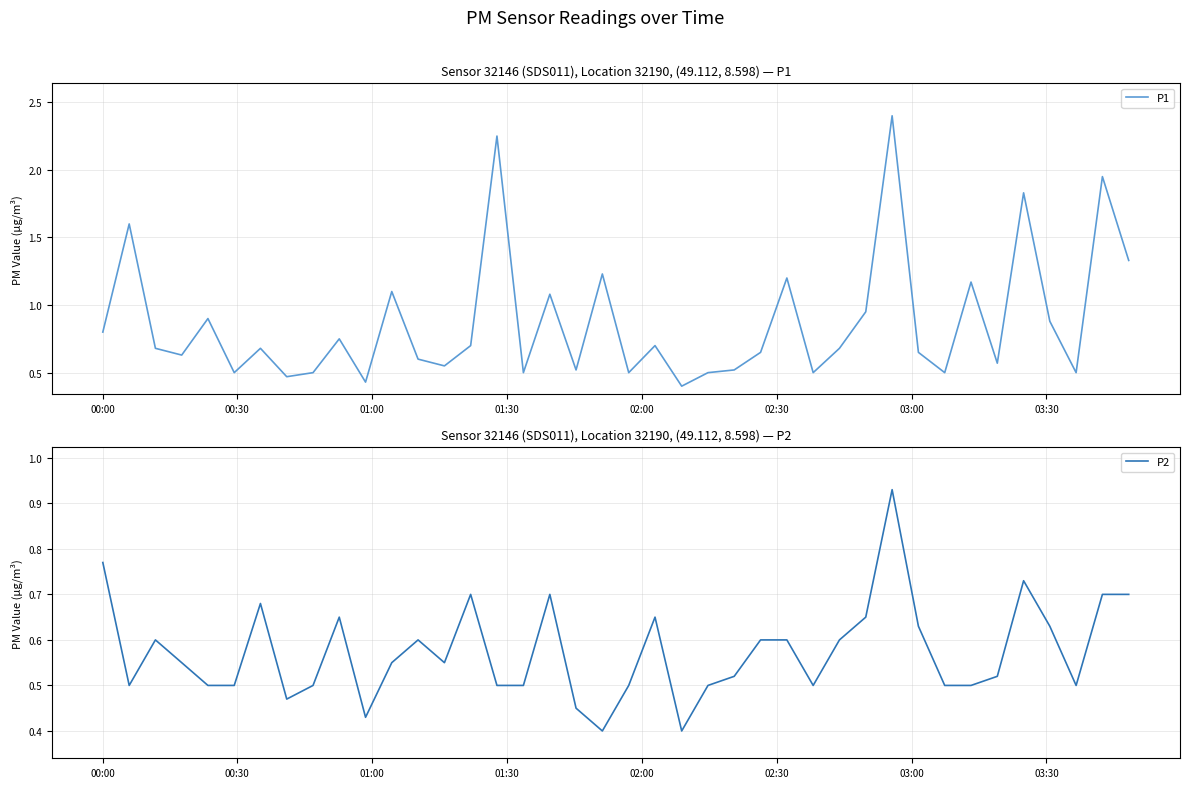

What is the average value of the P2 series?

0.6